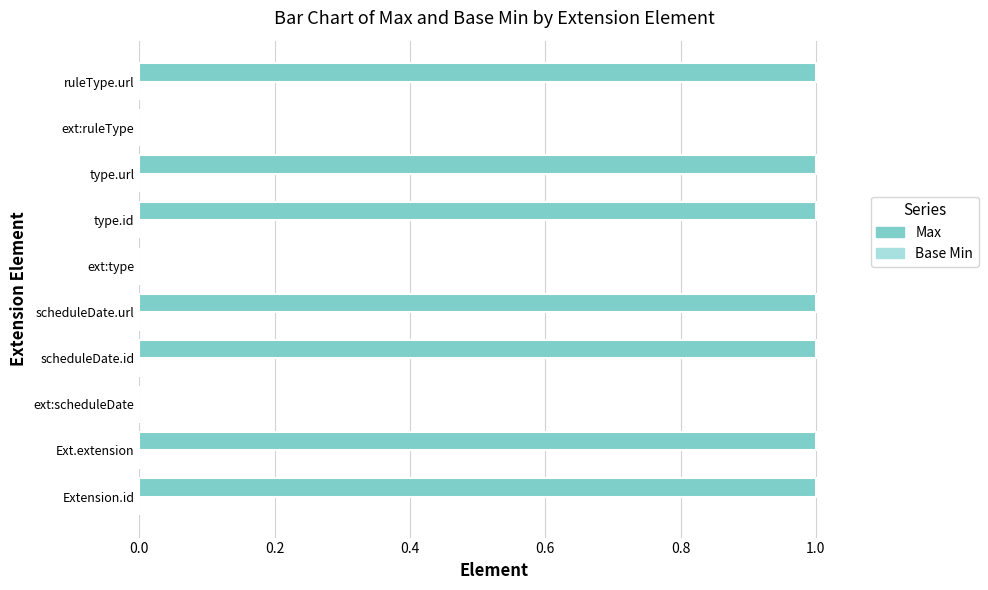

Reading top to bottom, what are all the values shown in this chart?

ruleType.url=1	ext:ruleType=0	type.url=1	type.id=1	ext:type=0	scheduleDate.url=1	scheduleDate.id=1	ext:scheduleDate=0	Ext.extension=1	Extension.id=1